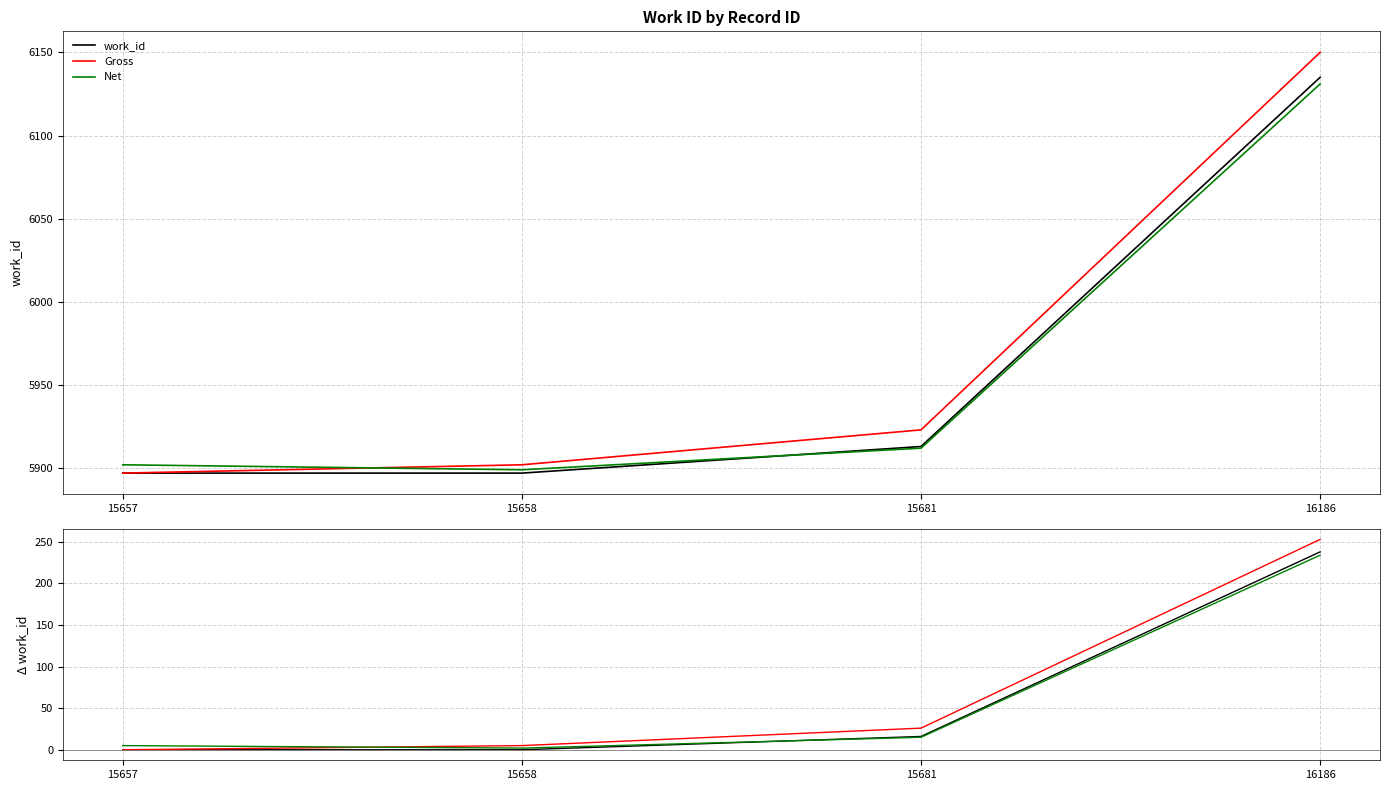

At which category is the sum across all series the highest?

16186